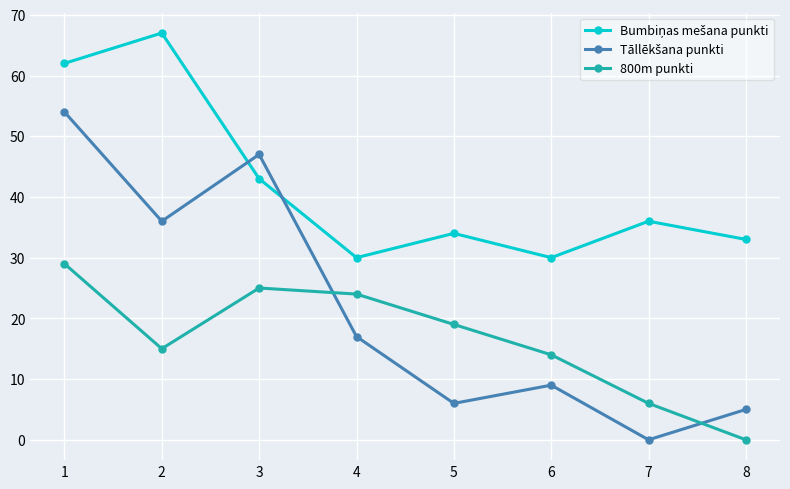

Does the chart have visible grid lines?

Yes